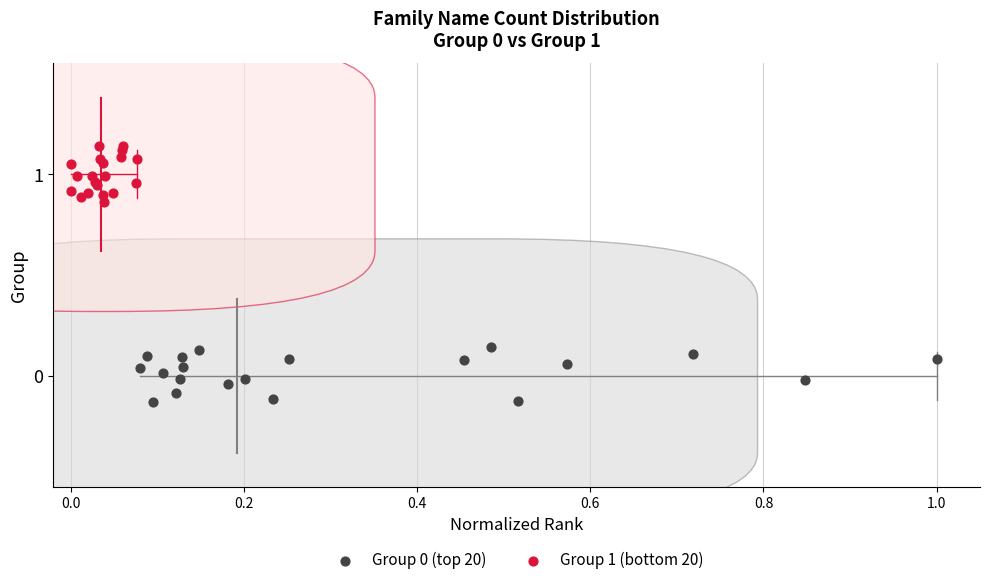

Which series reaches the maximum Y coordinate?

Group 1 (bottom 20)